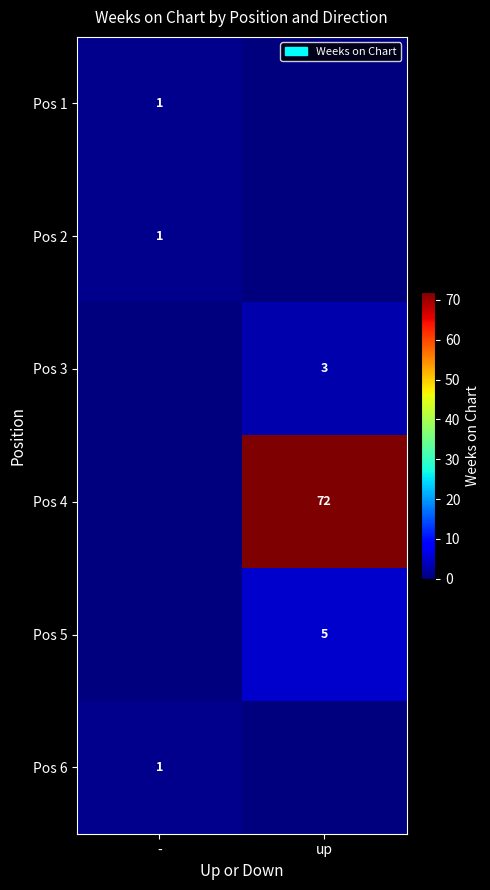

Is the value of Pos 5 at up greater than the value of Pos 1 at -?

Yes